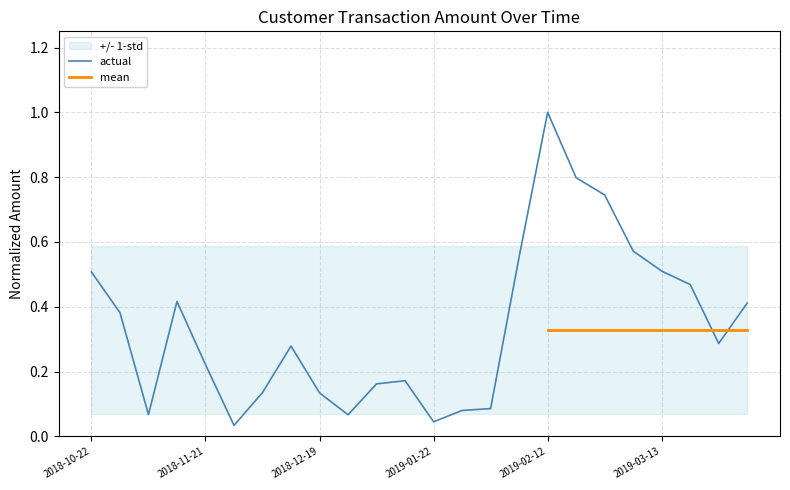

How many interior local valleys (lower than both neighbors) does the data have?

5